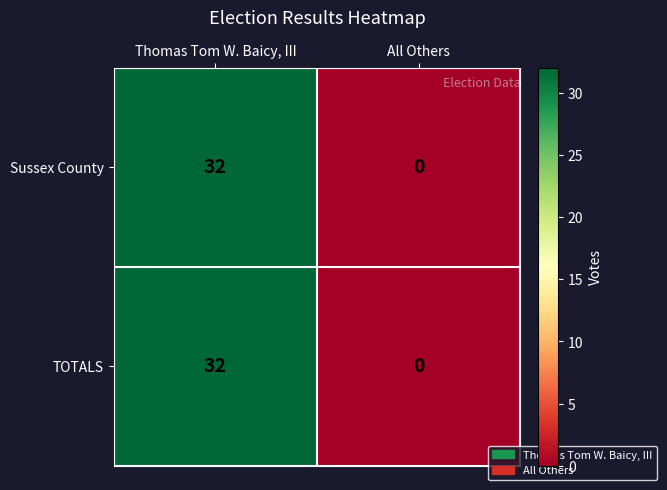

Reading right to left, extract all data points from this chart.

Sussex County: 0	32
TOTALS: 0	32